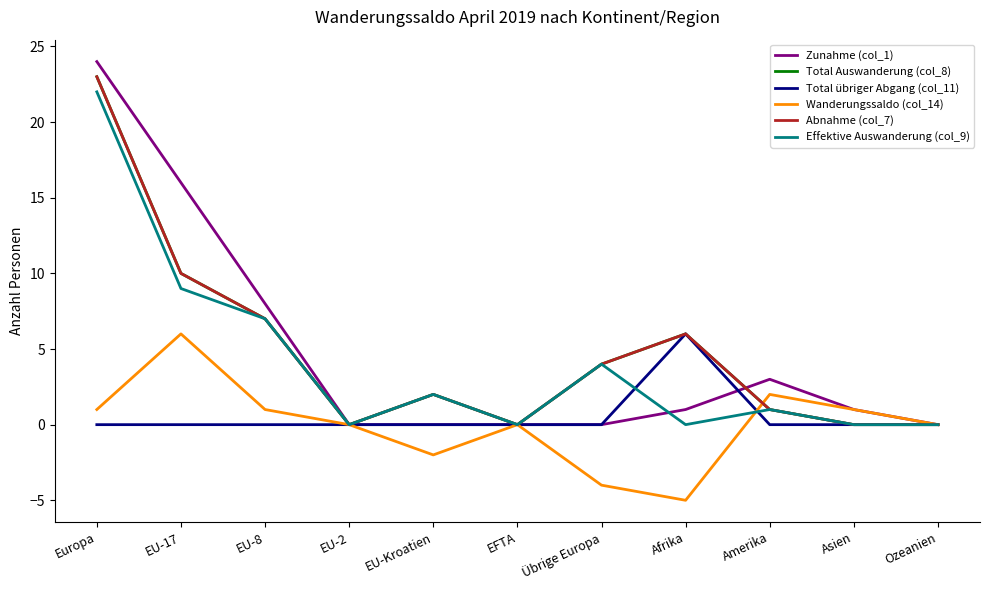

Does the chart display data point markers on the line(s)?

No